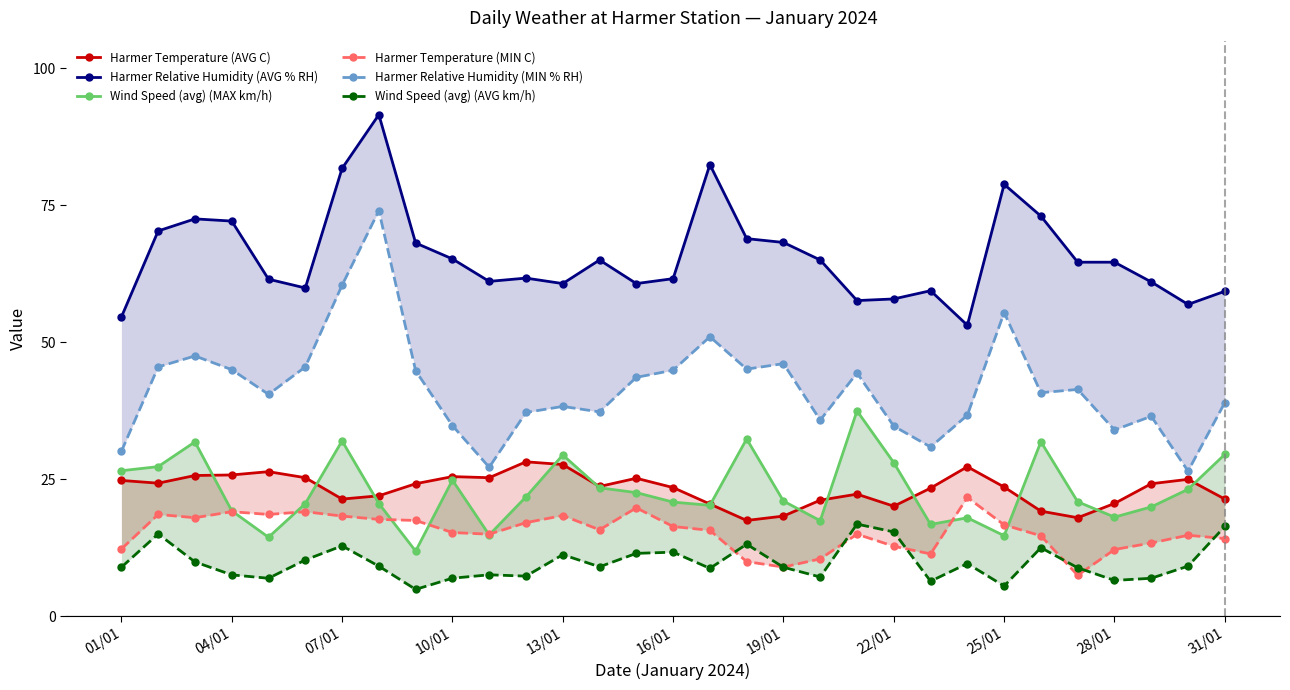

How many lines are shown in the chart?

6